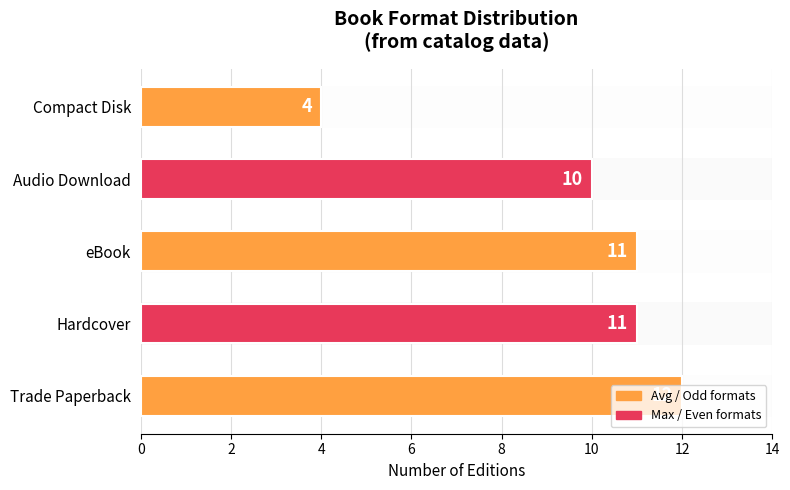

Count the values in the range 10 to 11.

3